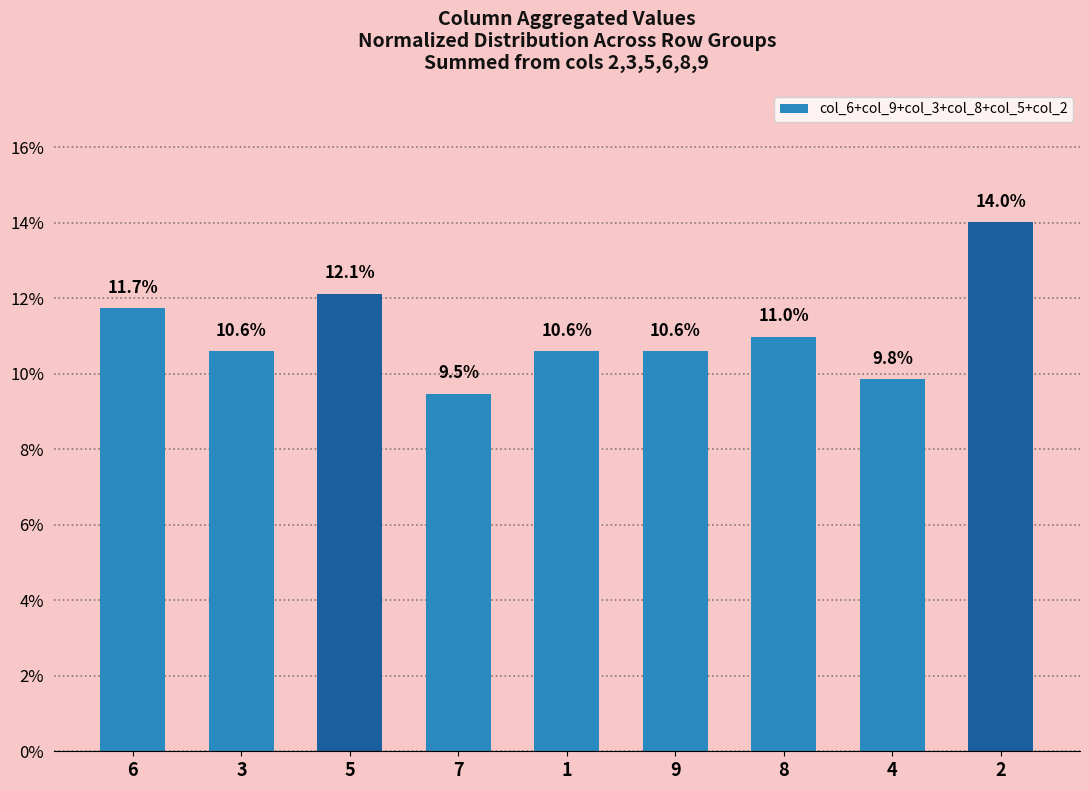

Does the chart contain any negative values?

No